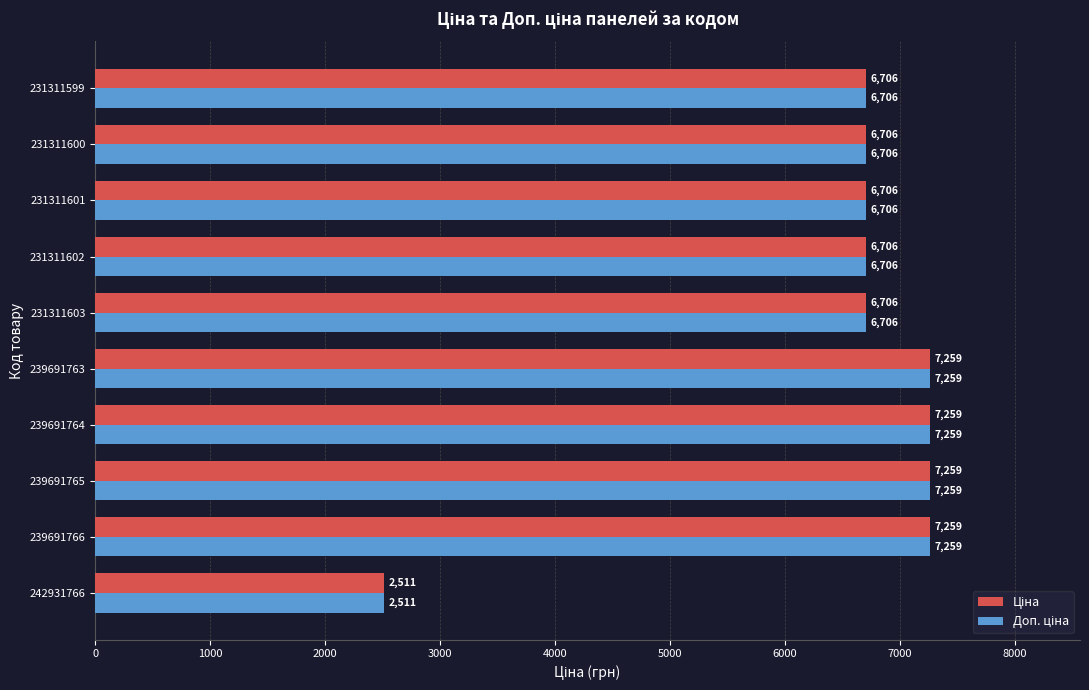

At which category does the chart reach its minimum across all series?

242931766